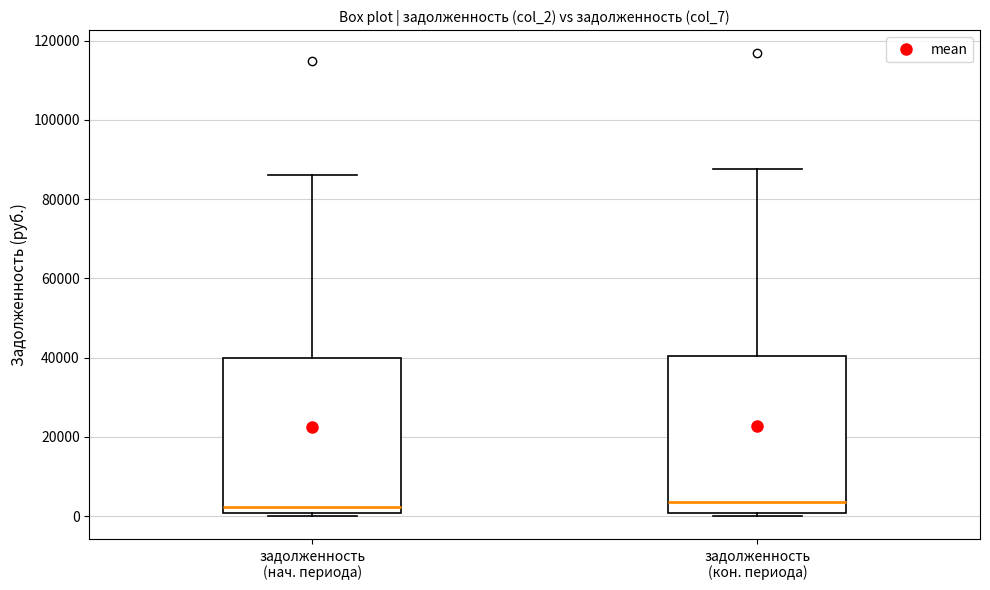

Reading left to right, read every box against the y-axis: the position of its median line, the range the box covers, and the ends of its whiskers. The values are not printed on the chart, so give them approximately, as read against the axis.

задолженность (нач. периода): median 2000, box 0 to 40000, whiskers 0 (just below the box's lower edge) to 86000
задолженность (кон. периода): median 4000, box 0 to 40000, whiskers 0 (just below the box's lower edge) to 88000